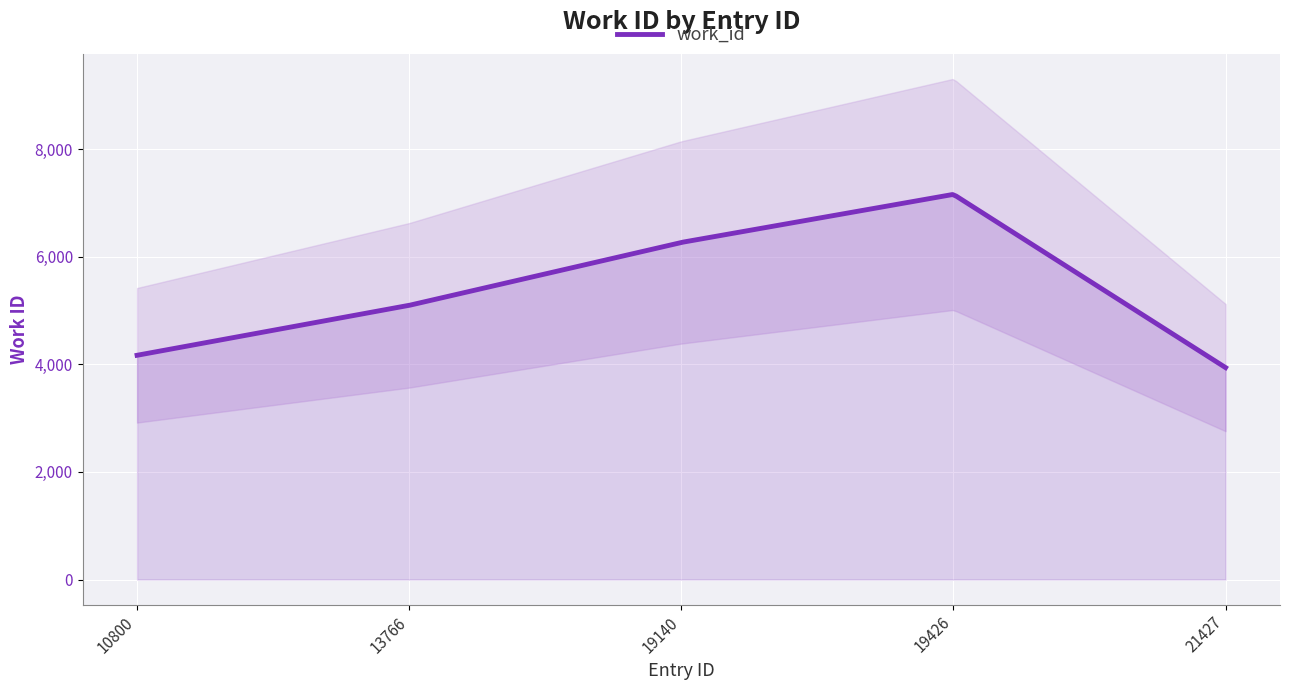

True or false: the data shows 6264 at 19140.

True